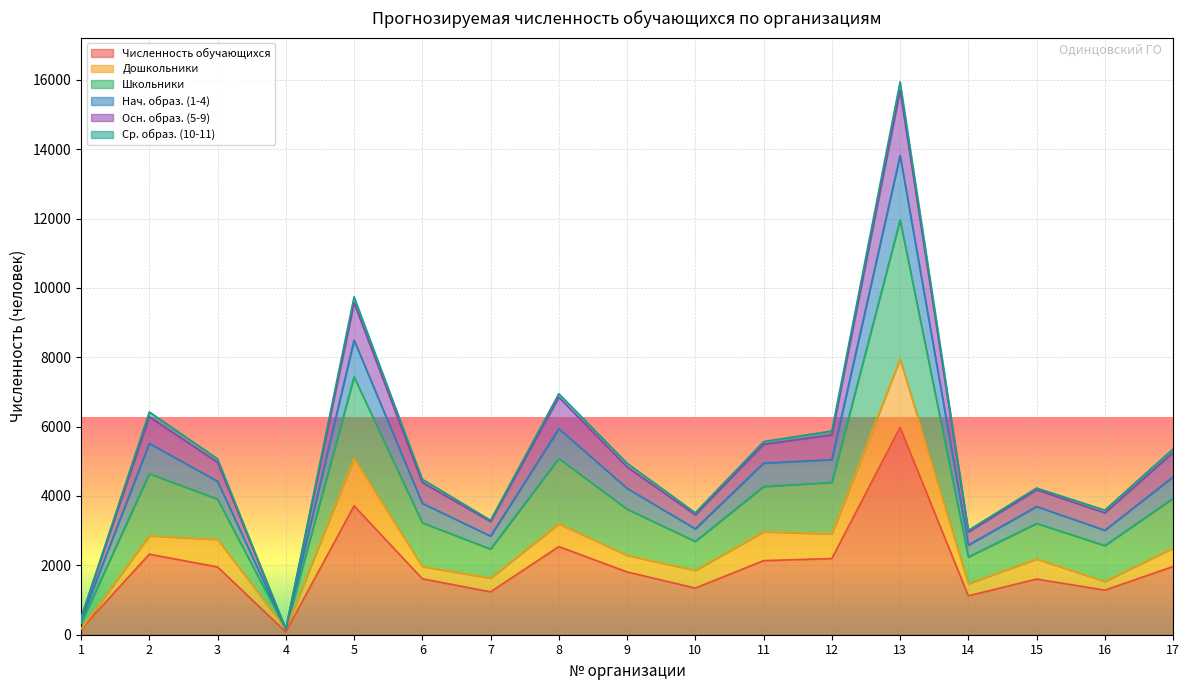

What is the difference between the highest and lowest values at 7?

2065.3